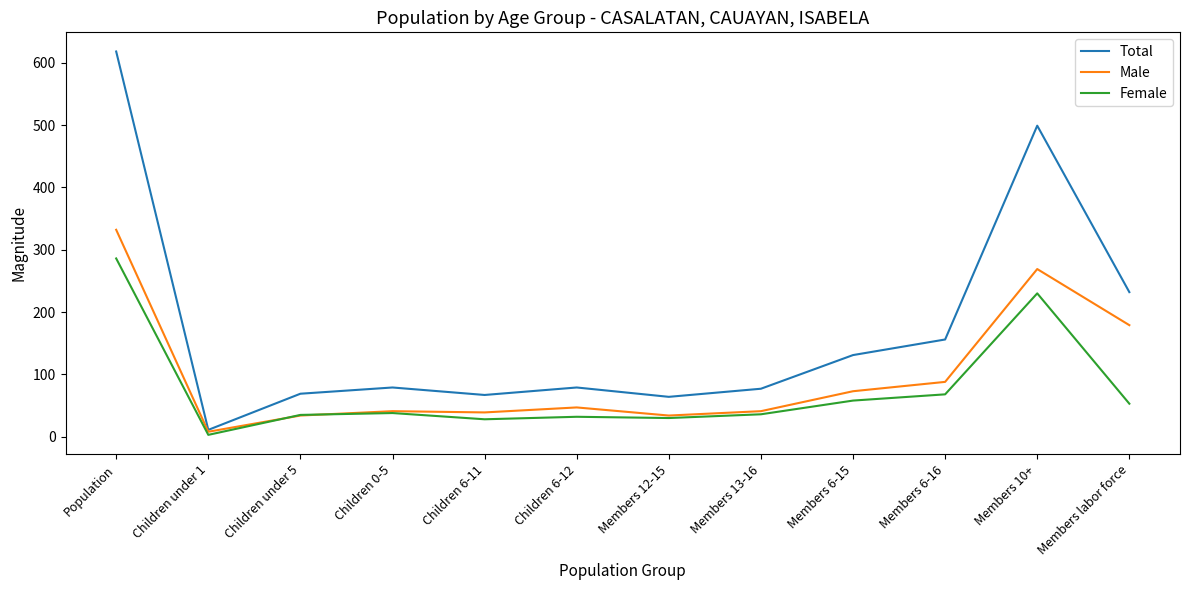

The value of Male at Population is 229. True or false?

False